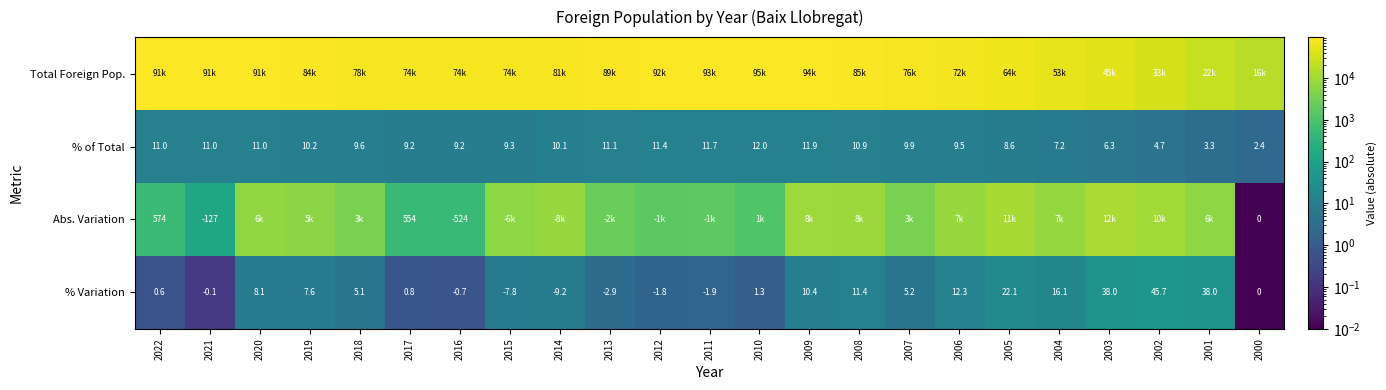

Between 2018 and 2020, which is larger?

2020